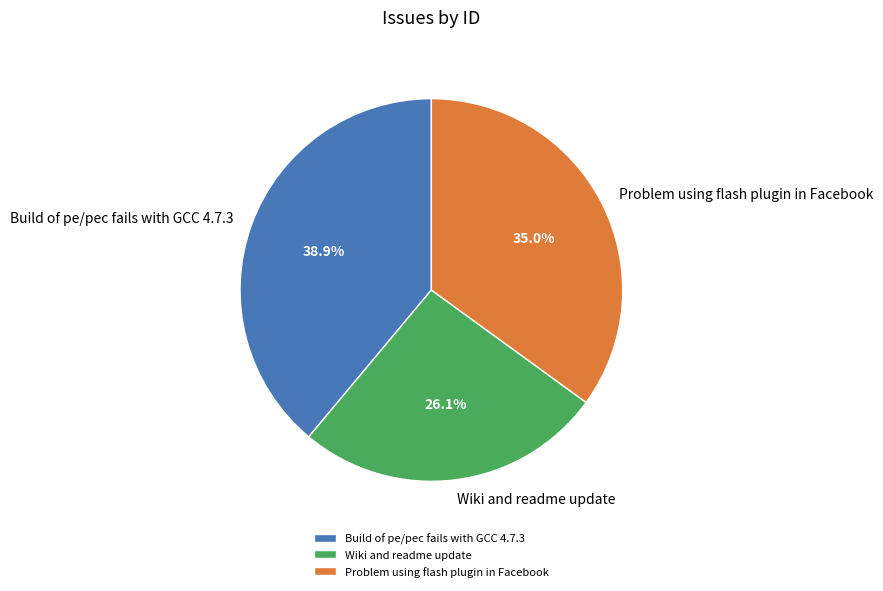

To the nearest percent, what is the difference between the largest and smallest slice percentages?

13%